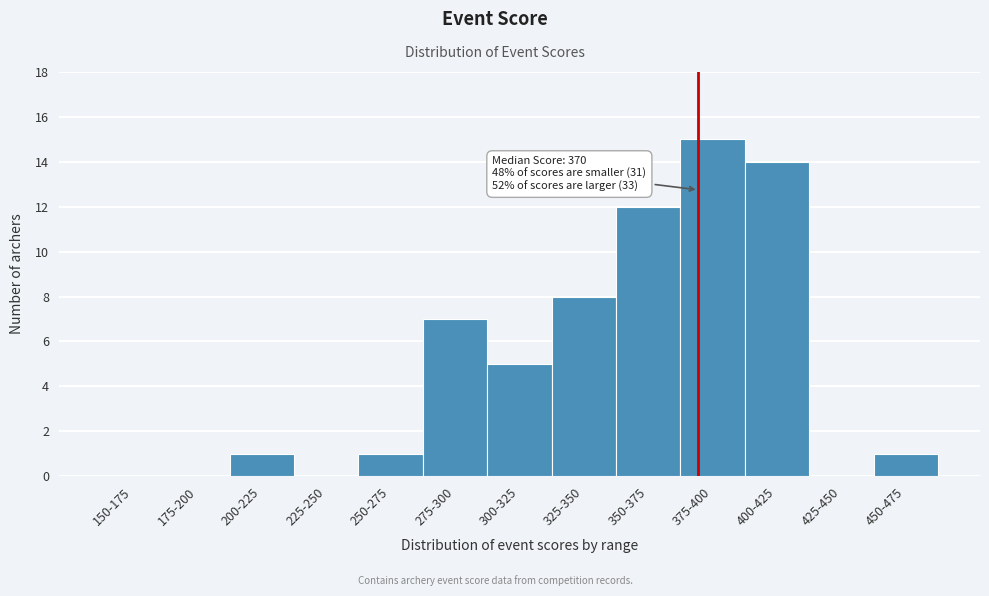

Reading left to right, extract all data points from this chart.

150-175=0	175-200=0	200-225=1	225-250=0	250-275=1	275-300=7	300-325=5	325-350=8	350-375=12	375-400=15	400-425=14	425-450=0	450-475=1